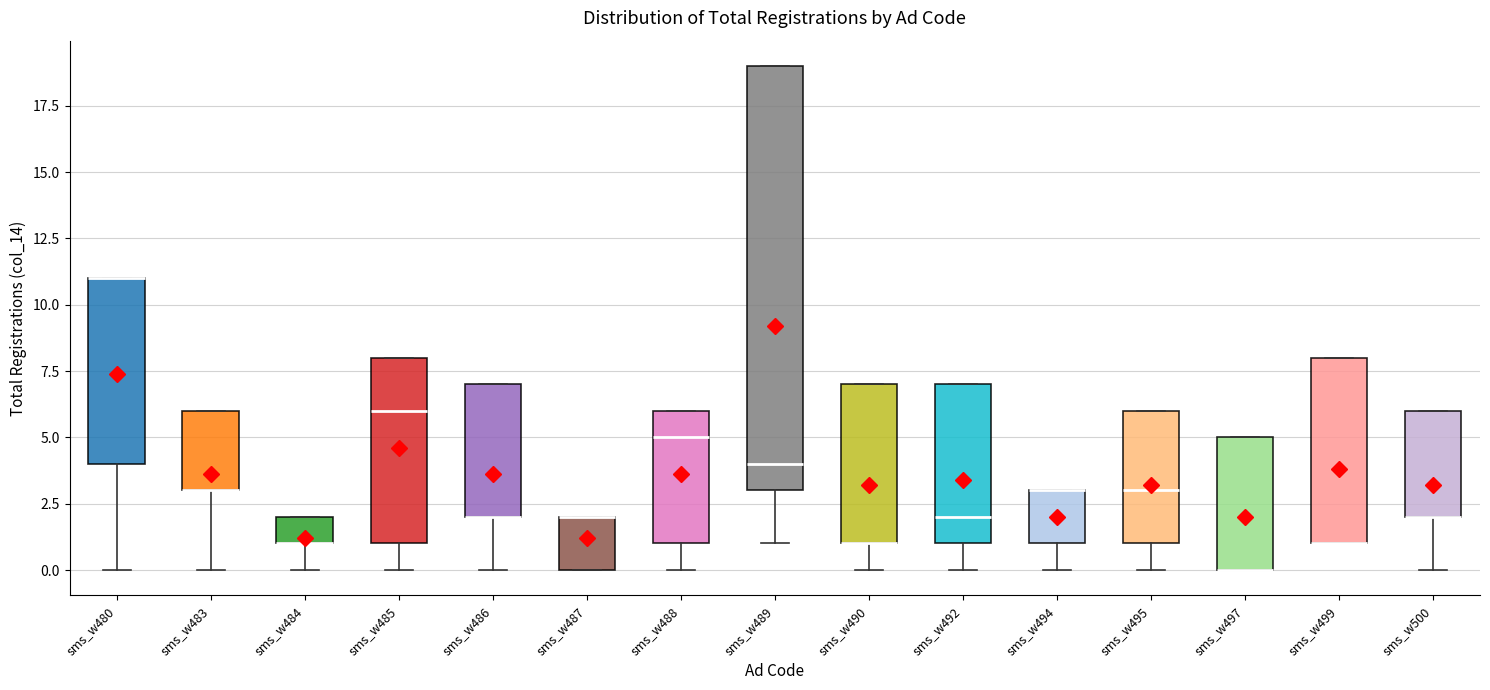

Where does the lower whisker of the box for sms_w488 end on the y-axis? The values are not printed on the chart, so give them approximately, as read against the axis.

0